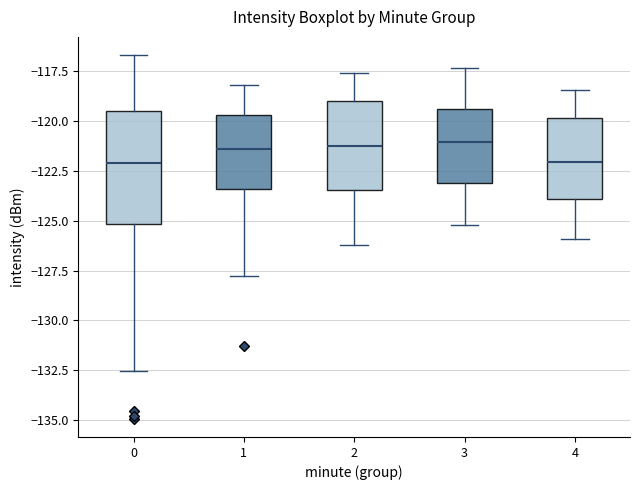

Reading left to right, transcribe this box plot: for each box, give where its median line is, the range the box spans, and where its two whiskers end, as read against the y-axis. The values are not printed on the chart, so give them approximately, as read against the axis.

0: median -122.0, box -125.0 to -119.5, whiskers -132.5 to -116.5
1: median -121.5, box -123.5 to -119.5, whiskers -128.0 to -118.0
2: median -121.0, box -123.5 to -119.0, whiskers -126.0 to -117.5
3: median -121.0, box -123.0 to -119.5, whiskers -125.0 to -117.5
4: median -122.0, box -124.0 to -120.0, whiskers -126.0 to -118.5